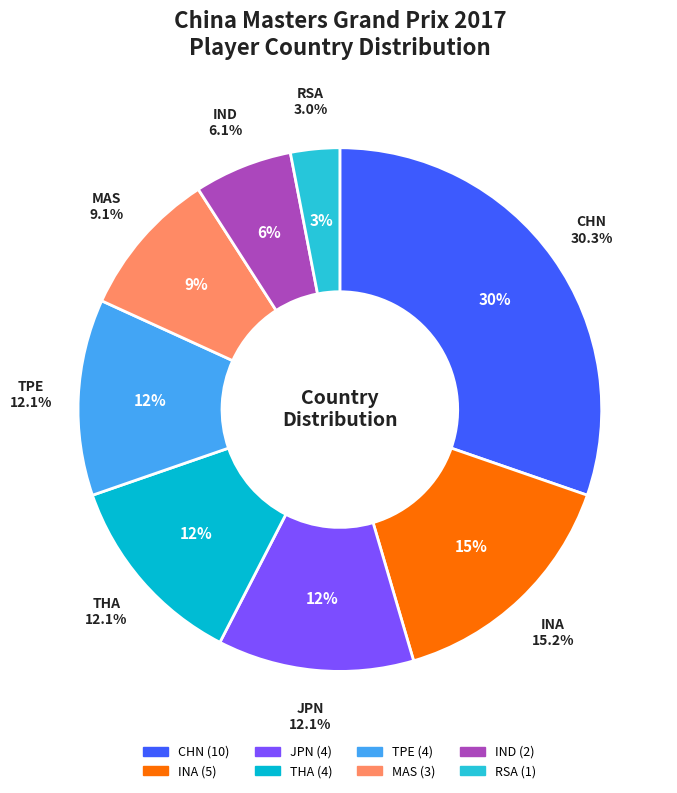

Does any single category account for the majority?

No